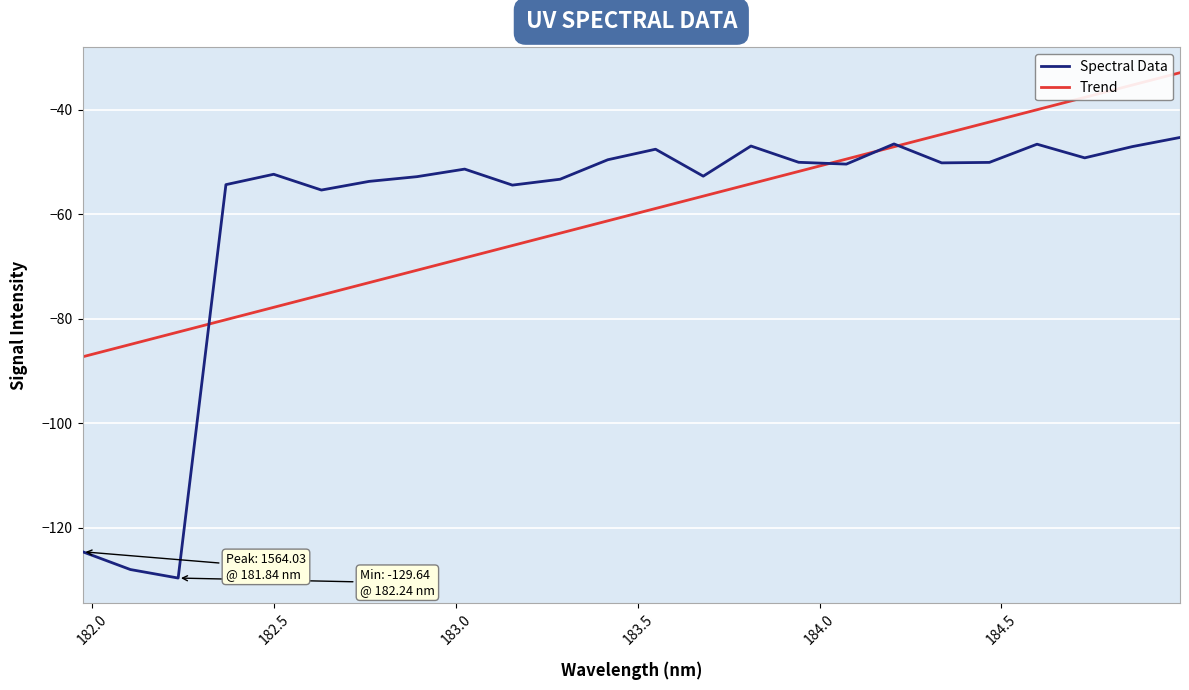

Rank the series by their maximum value, from highest to lowest.

Trend, Spectral Data